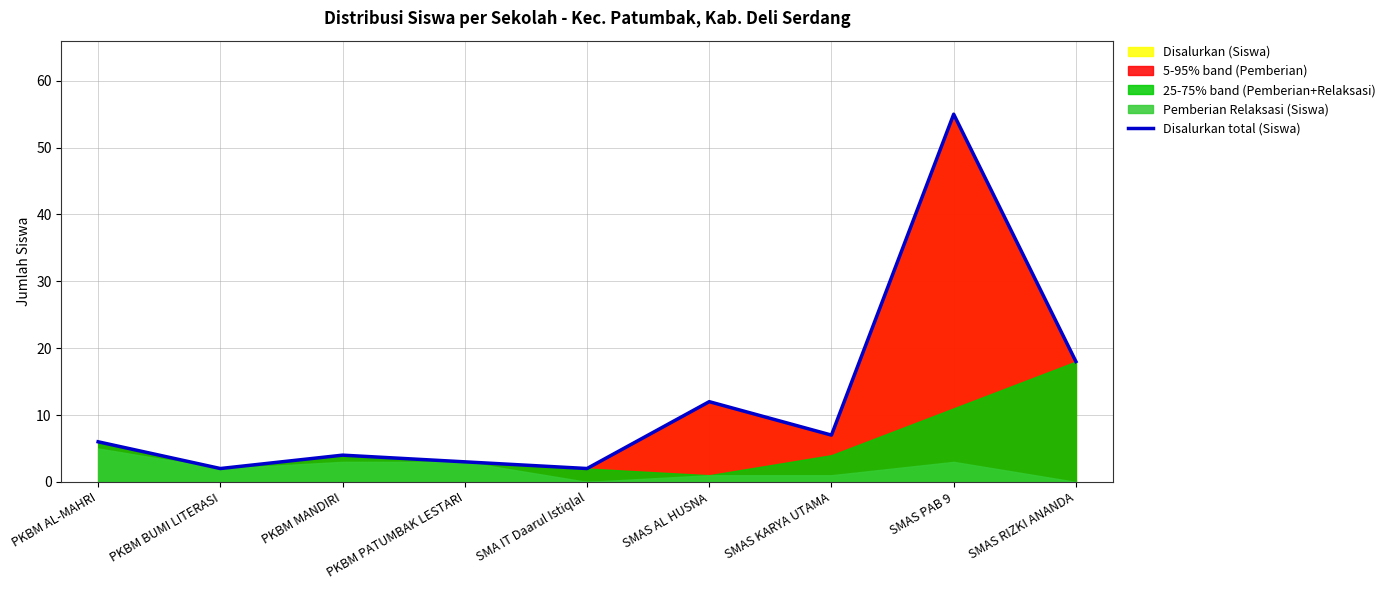

What is the difference between the values at SMA IT Daarul Istiqlal and SMAS AL HUSNA?

10